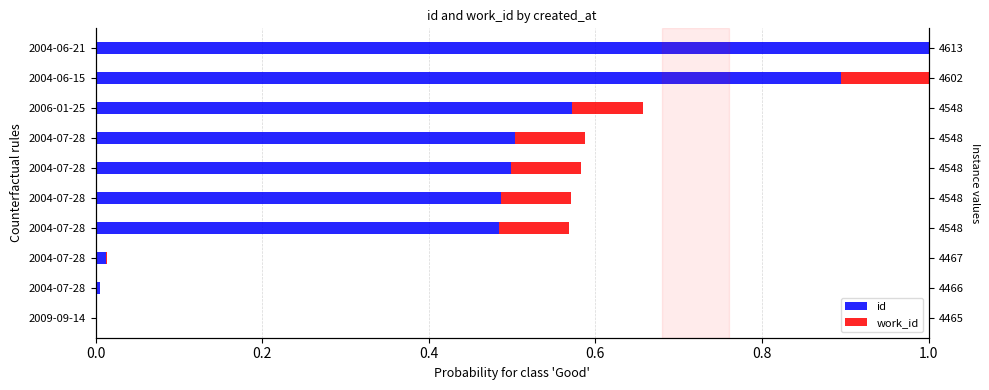

Is the value of id at 2004-07-28 greater than the value of work_id at 2004-06-15?

No